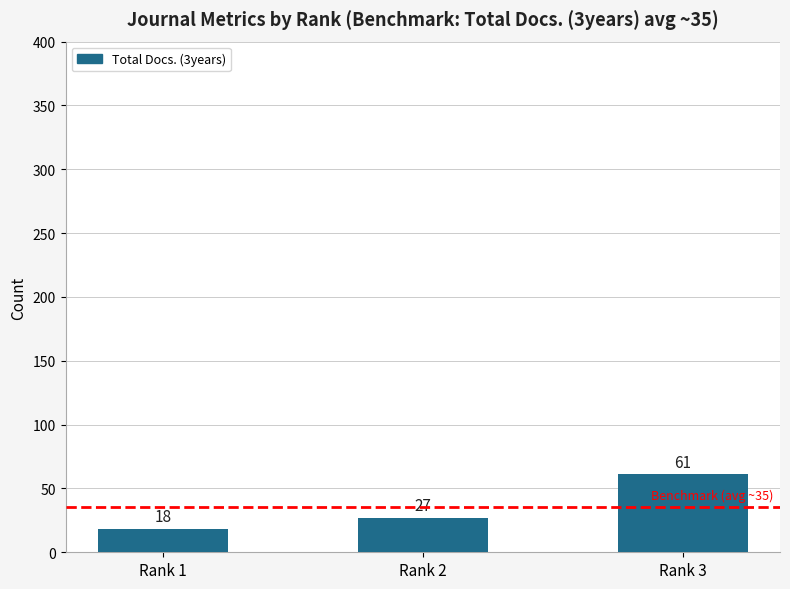

The chart shows a value of 9 at Rank 2. True or false?

False